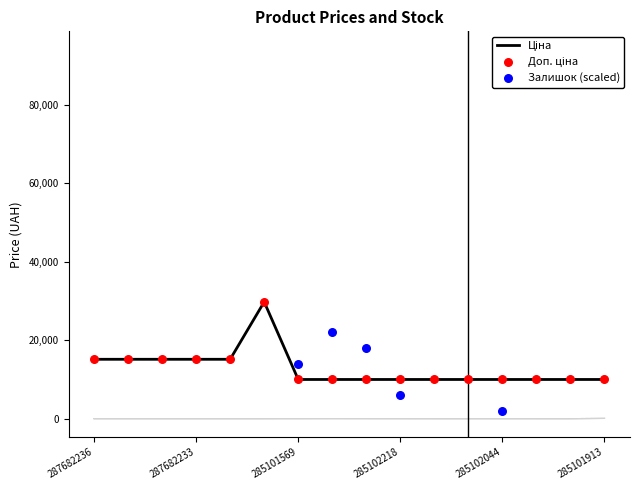

Is the value of Ціна at 287682236 greater than the value of Доп. ціна at 285102120?

Yes